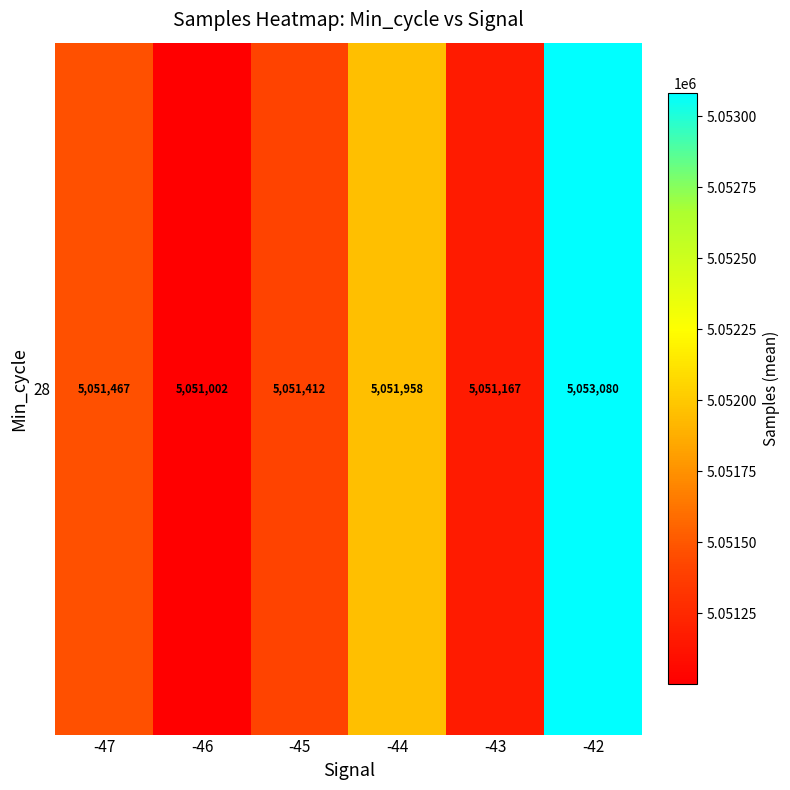

Reading left to right, extract all data points from this chart.

-47=5051467.0	-46=5051002.0	-45=5051412.4	-44=5051957.7	-43=5051166.8	-42=5053080.1